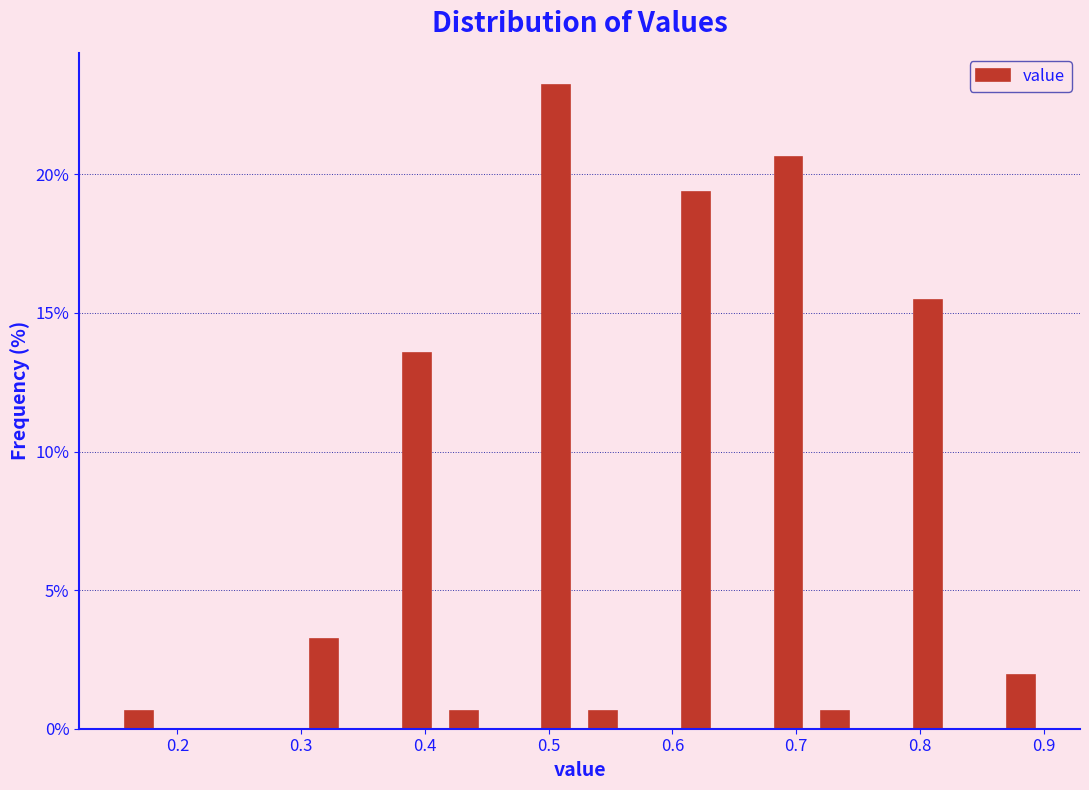

Around what value on the x-axis is the tallest bar? Give the approximate position of its centre, as read against the axis.

0.51